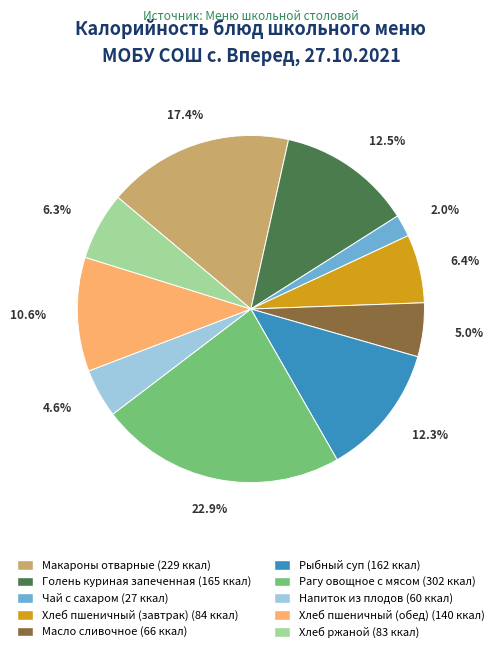

Do Чай с сахаром and Масло сливочное together represent more than half of the pie?

No